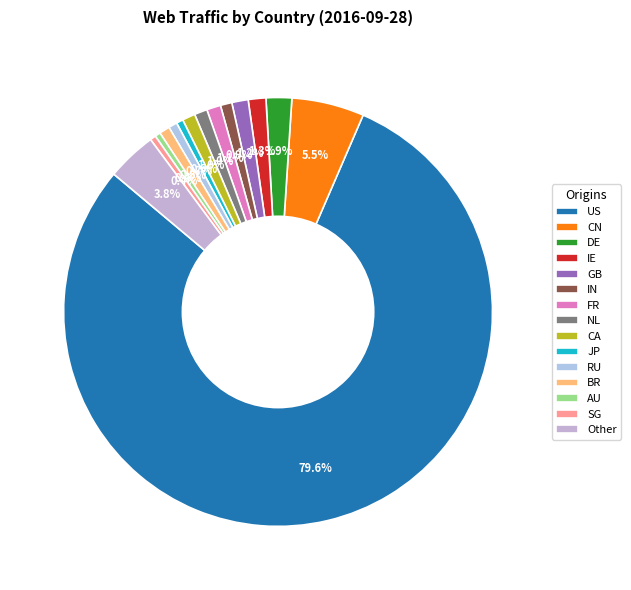

How many slices are in this pie chart?

15